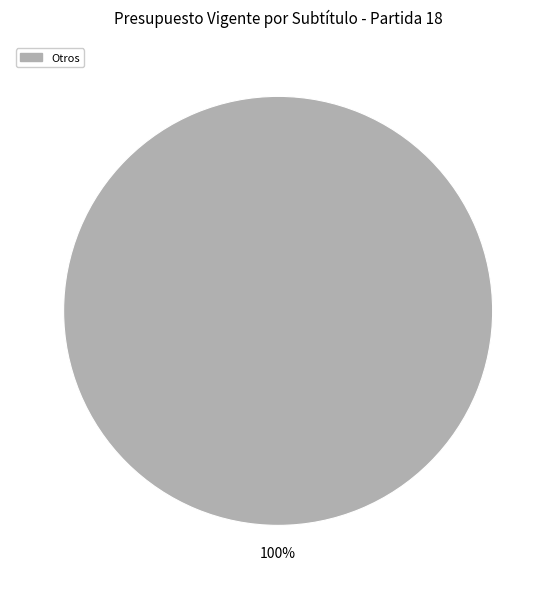

Is there any slice that represents more than half of the pie?

Yes